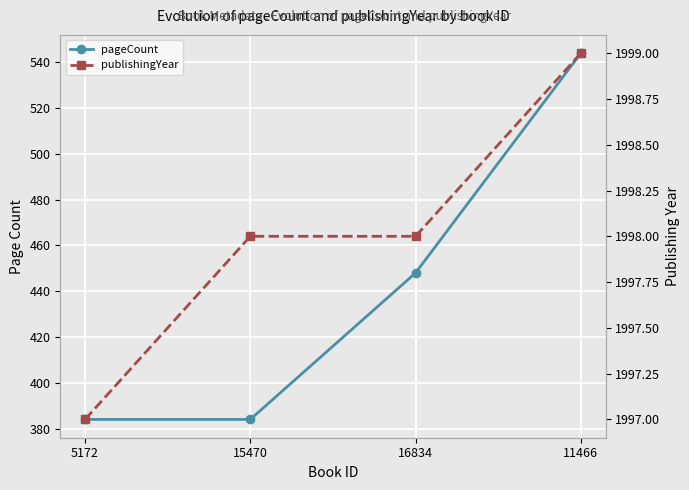

True or false: pageCount and publishingYear intersect in this chart.

False